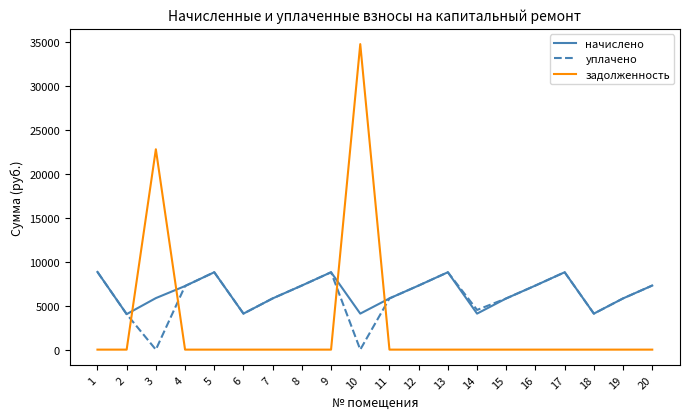

What is the difference between the highest and lowest values at 8?

7280.6